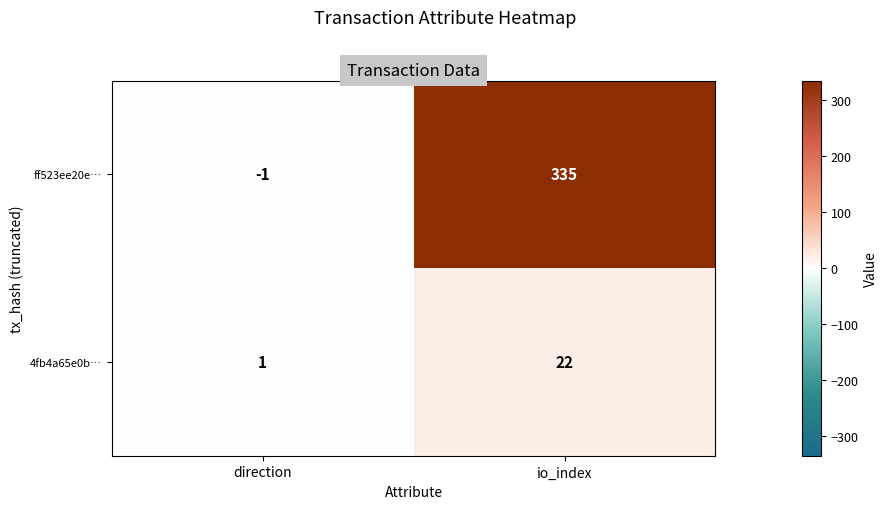

Which series has the largest range (max minus min)?

ff523ee20e…